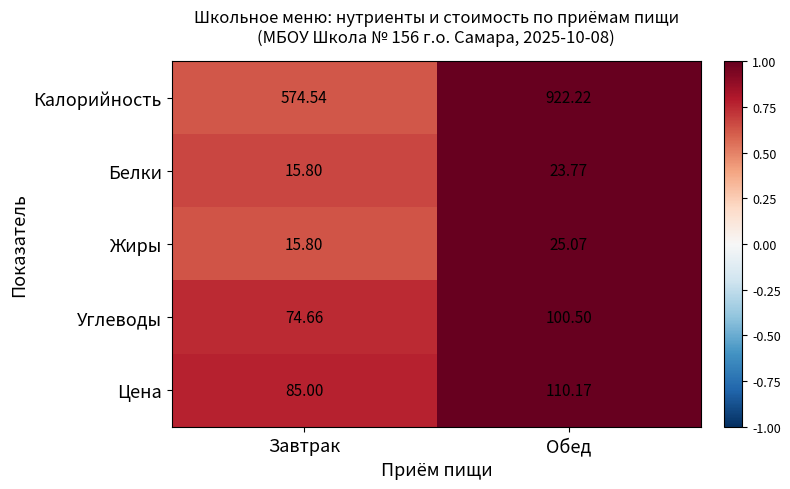

What is the smallest value displayed?

15.8